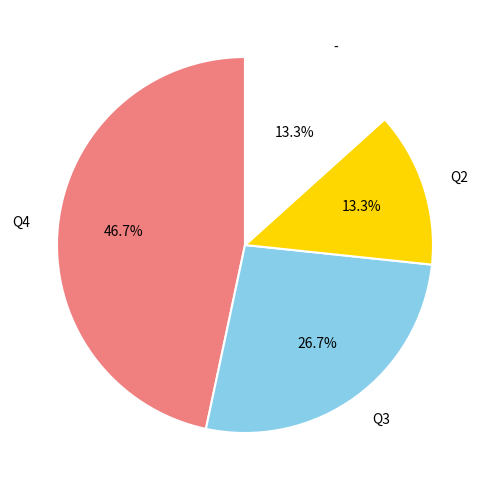

Is there a majority slice in this chart?

No